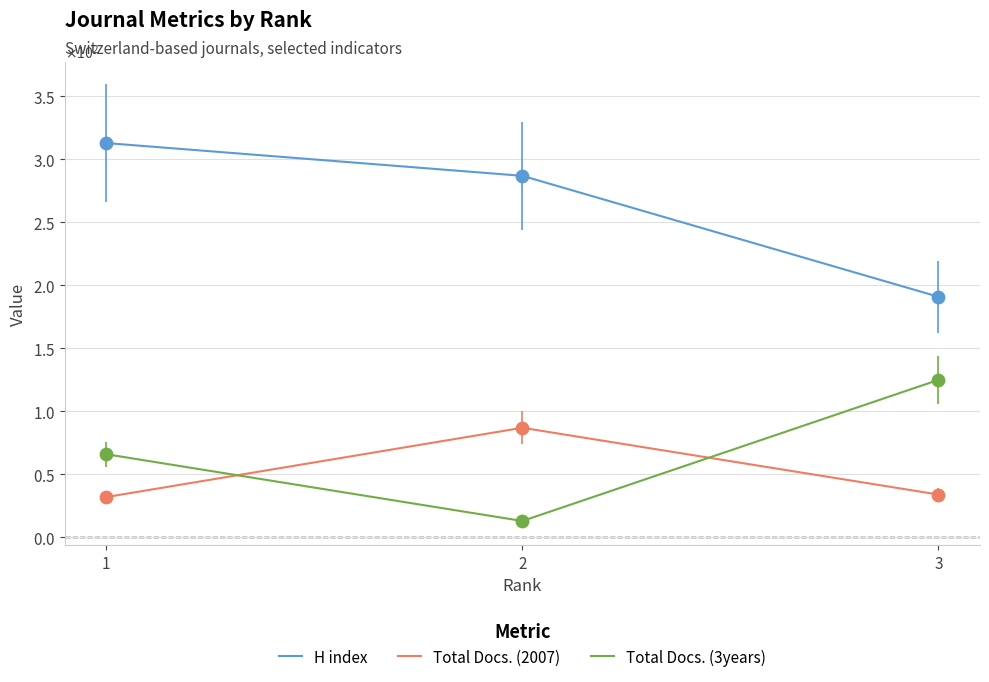

What is the total value across all series at 3?

350